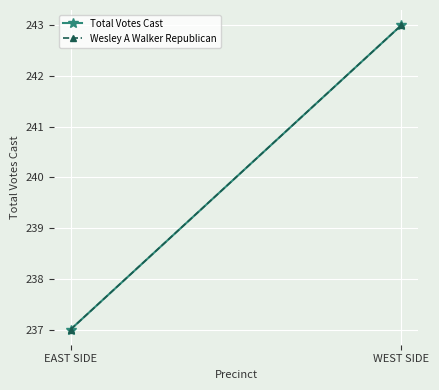

Which category has the lowest value across all series?

EAST SIDE